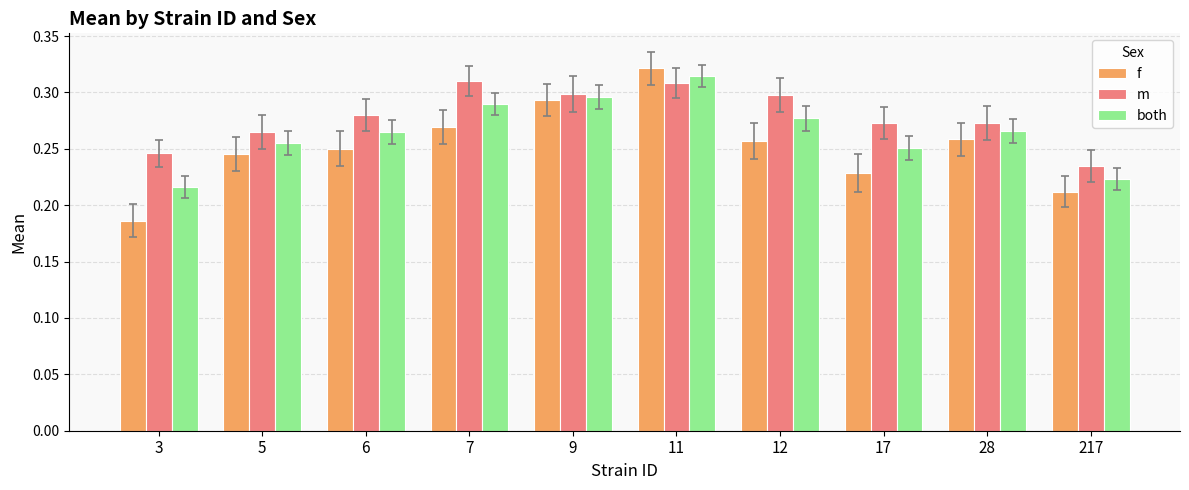

Which series has the largest range (max minus min)?

f